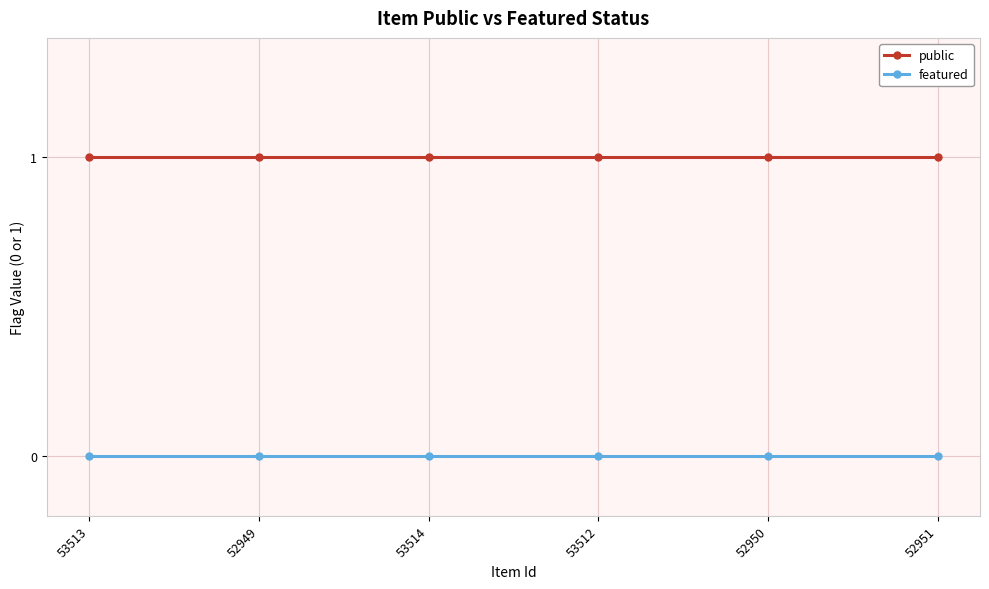

What is the total value across all series at 53512?

1